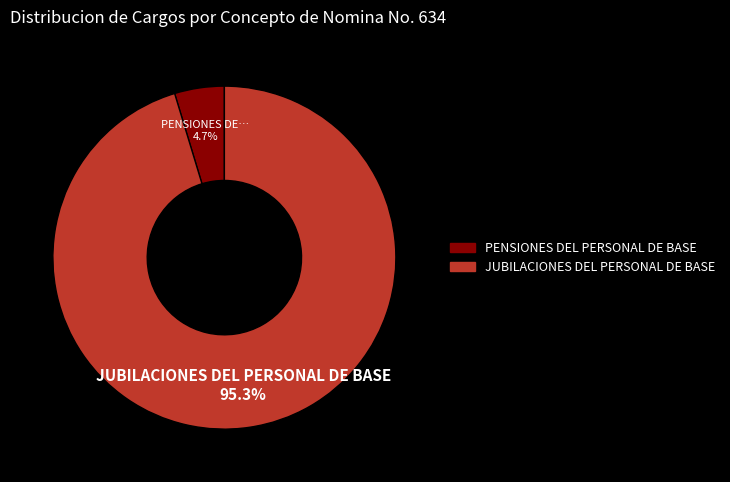

How many segments does this pie chart have?

2